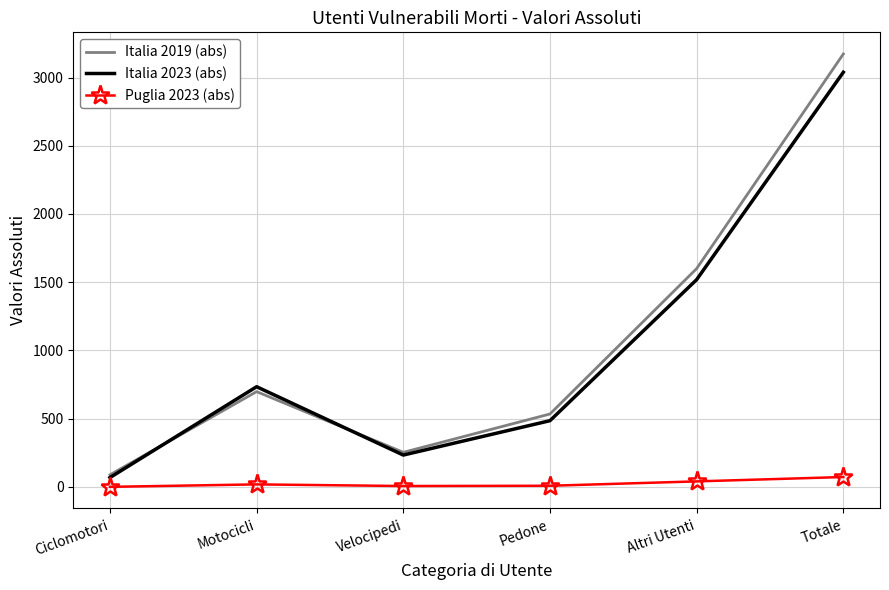

True or false: Italia 2019 (abs) and Puglia 2023 (abs) cross at least once.

False